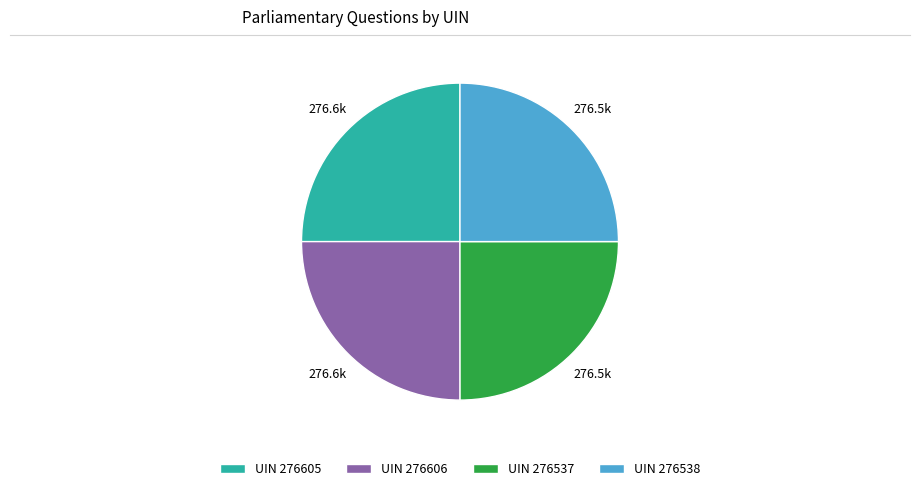

Is there a majority slice in this chart?

No